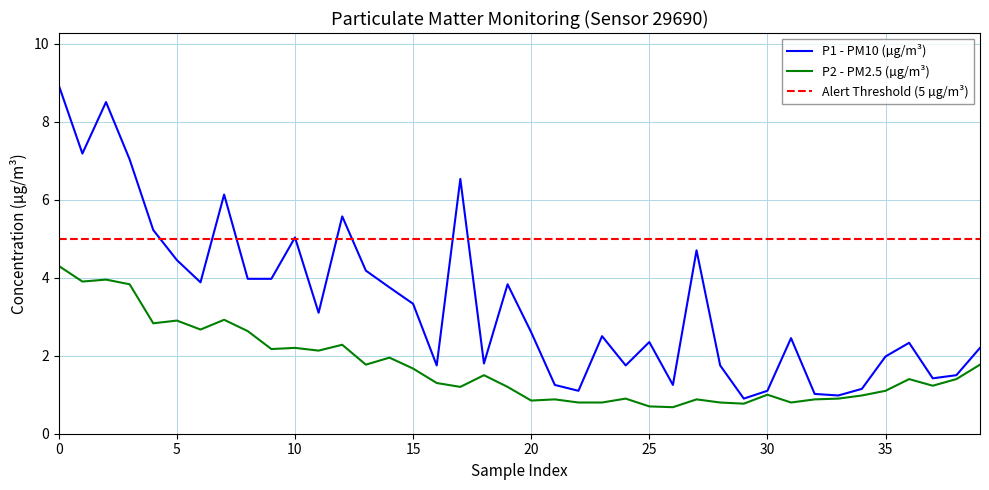

Is the value of P1 at 36 greater than the value of P2 at 21?

Yes